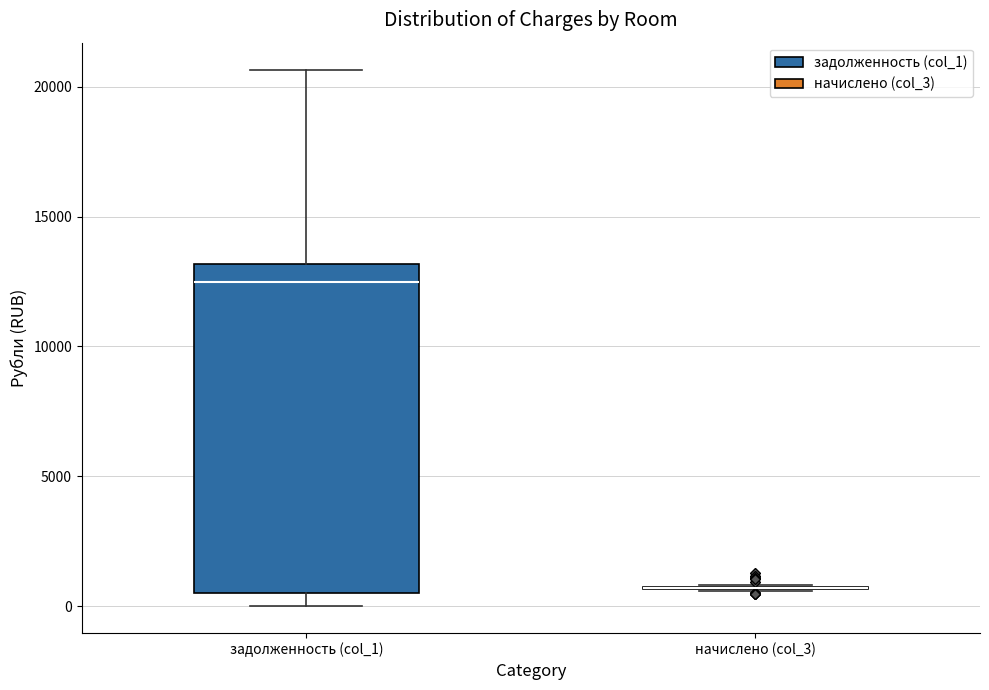

Reading left to right, transcribe this box plot: for each box, give where its median line is, the range the box spans, and where its two whiskers end, as read against the y-axis. The values are not printed on the chart, so give them approximately, as read against the axis.

задолженность (col_1): median 12500, box 500 to 13000, whiskers 0 to 20500
начислено (col_3): box collapsed to a line at 500, whiskers 500 to 1000